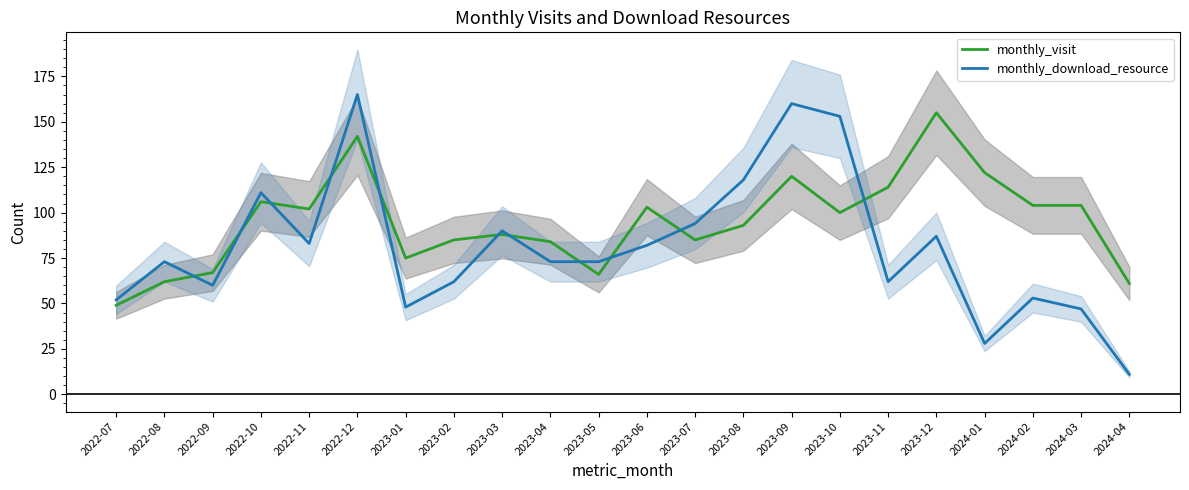

Rank the categories by monthly_visit value from highest to lowest.

2023-12, 2022-12, 2024-01, 2023-09, 2023-11, 2022-10, 2024-02, 2024-03, 2023-06, 2022-11, 2023-10, 2023-08, 2023-03, 2023-02, 2023-07, 2023-04, 2023-01, 2022-09, 2023-05, 2022-08, 2024-04, 2022-07